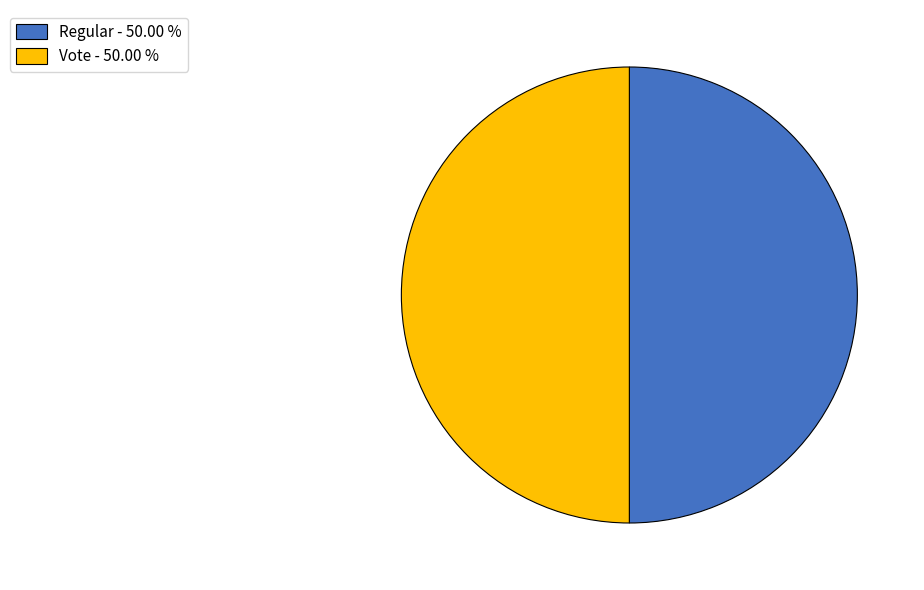

Approximately how many times larger is the value at Vote - 50.00 % compared to Regular - 50.00 %?

1.0